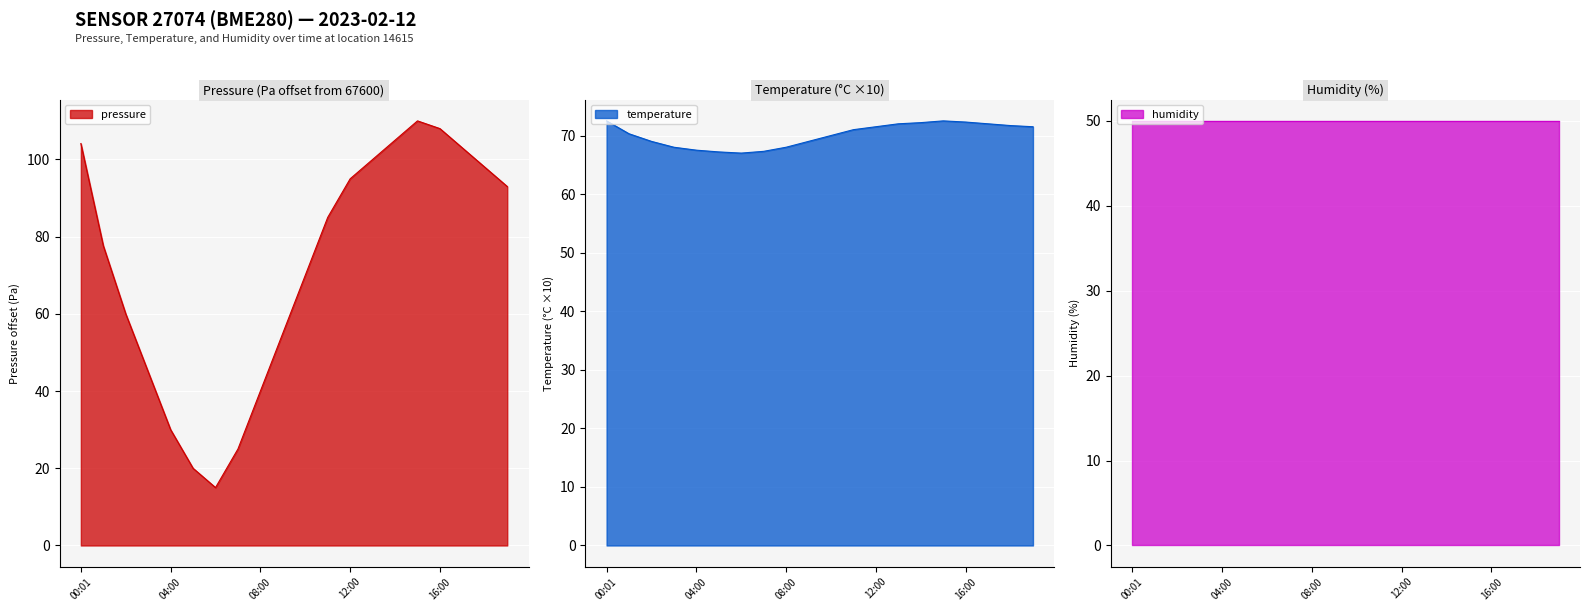

How many interior local valleys does the pressure series have?

1